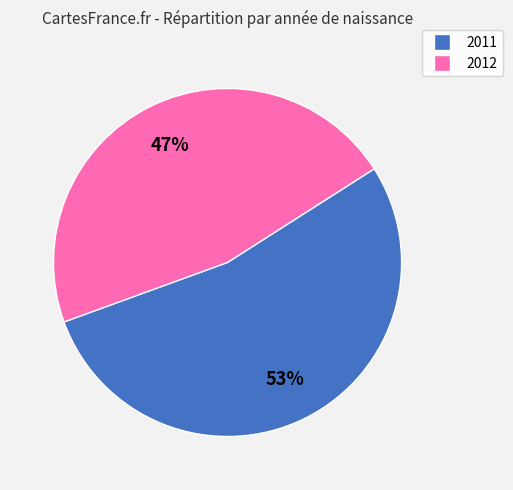

Rank the categories by value from lowest to highest.

2012, 2011